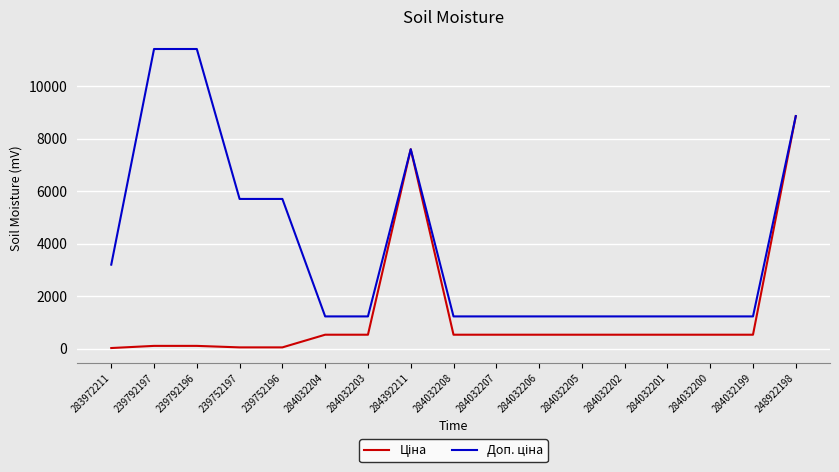

What is the difference between the highest and lowest values at 284032202?

696.4